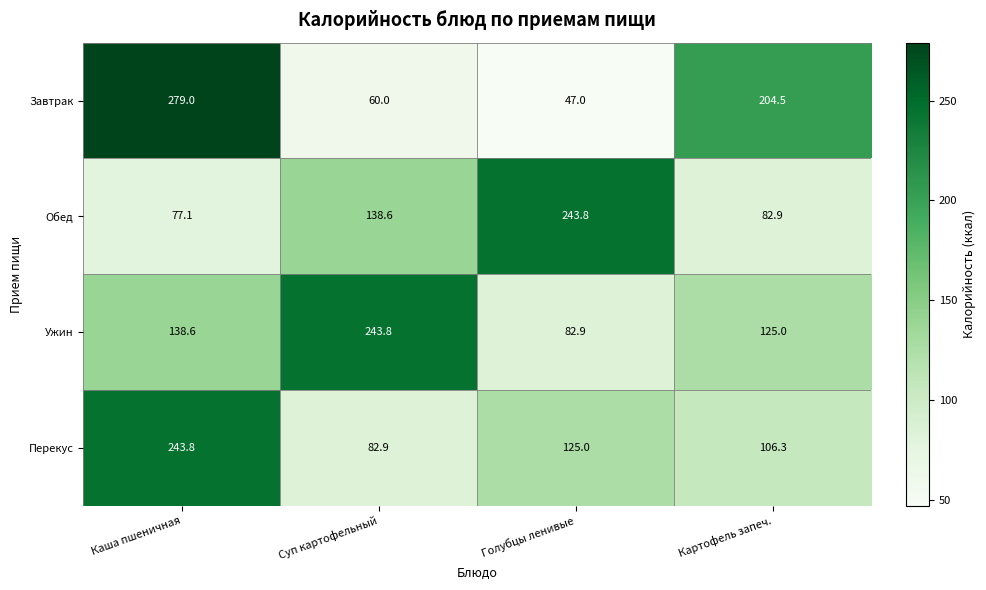

Which series has the largest range (max minus min)?

Завтрак